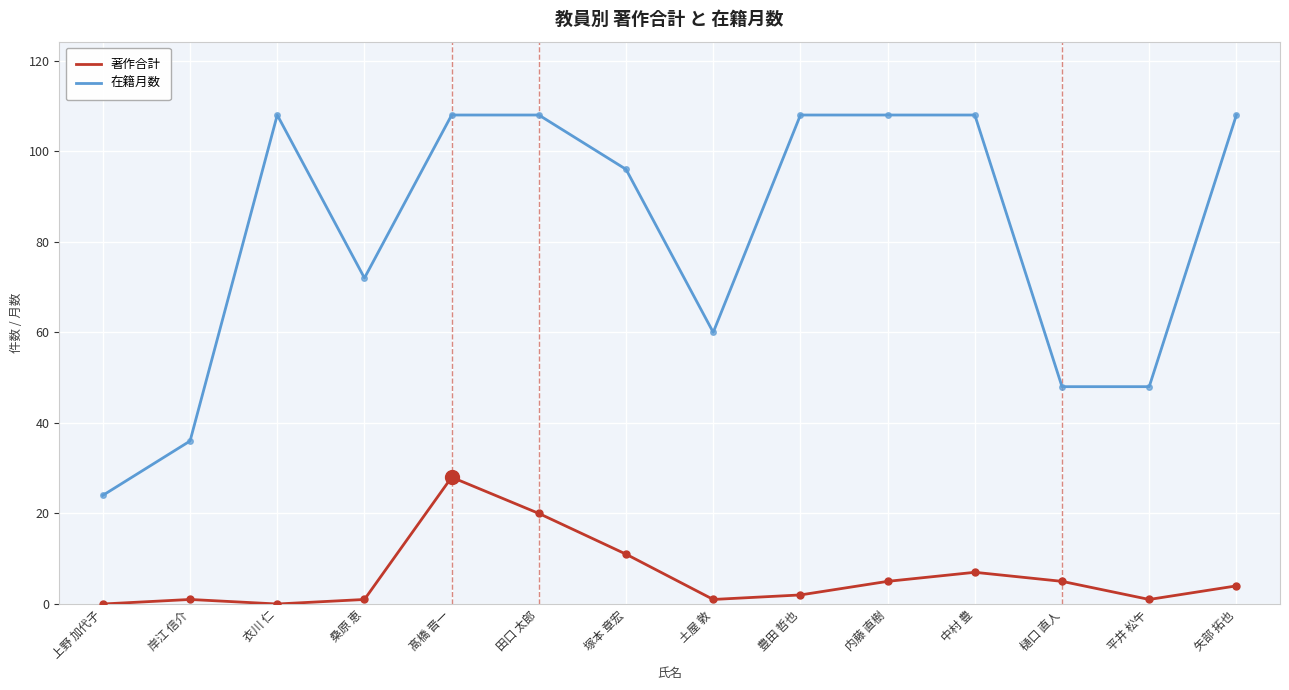

The value of 著作合計 at 中村 豊 is 7. True or false?

True